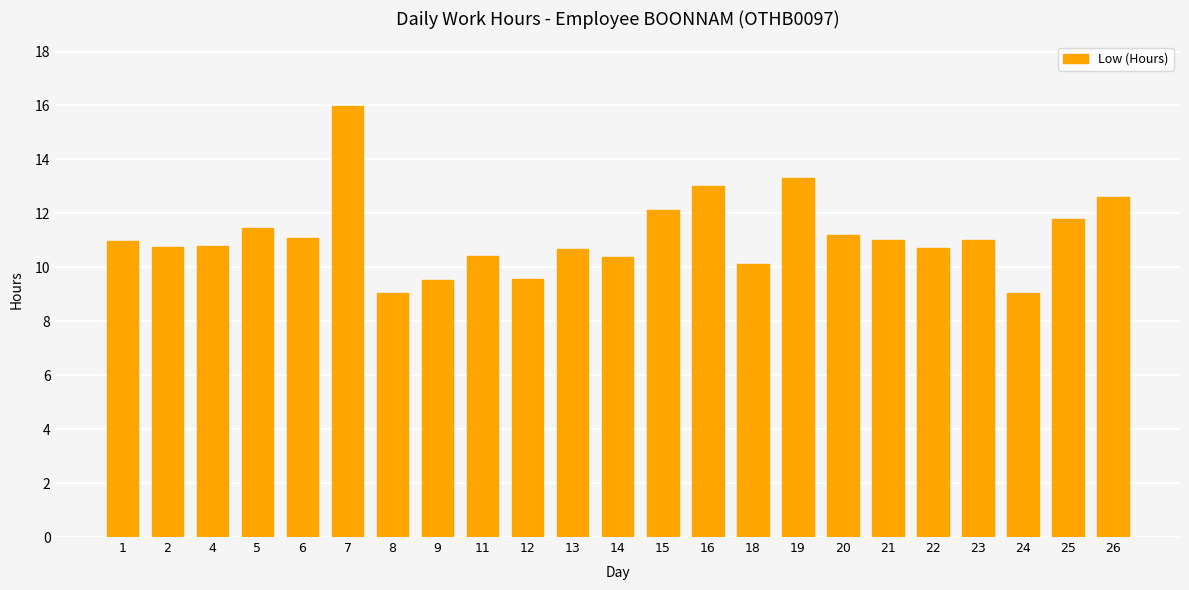

Between 25 and 19, which is larger?

19